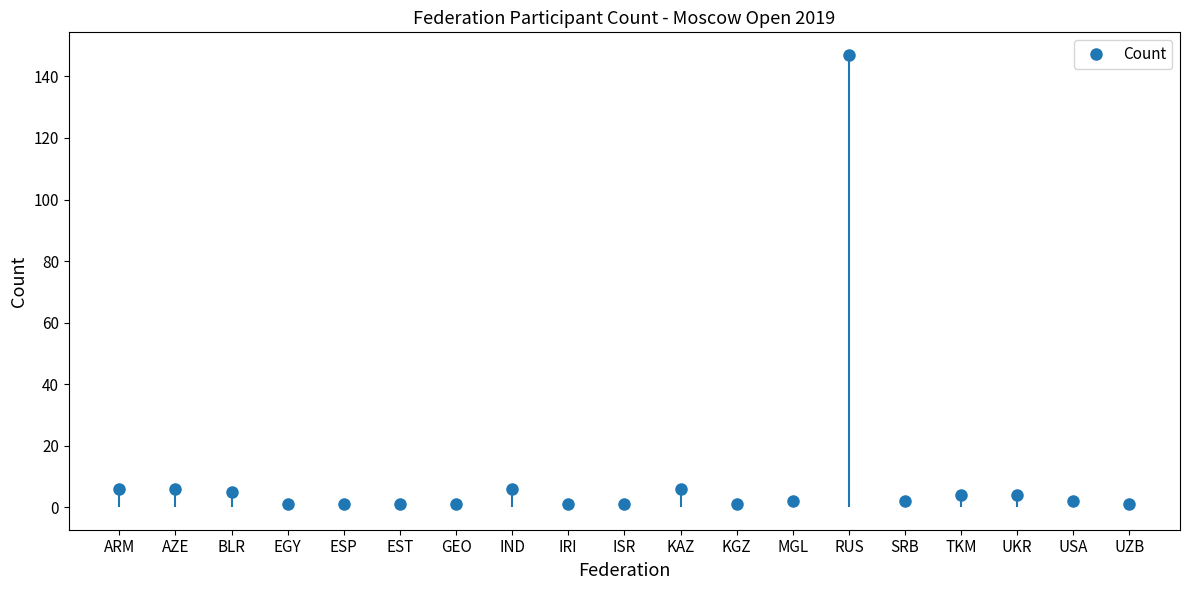

Between AZE and EST, which is larger?

AZE